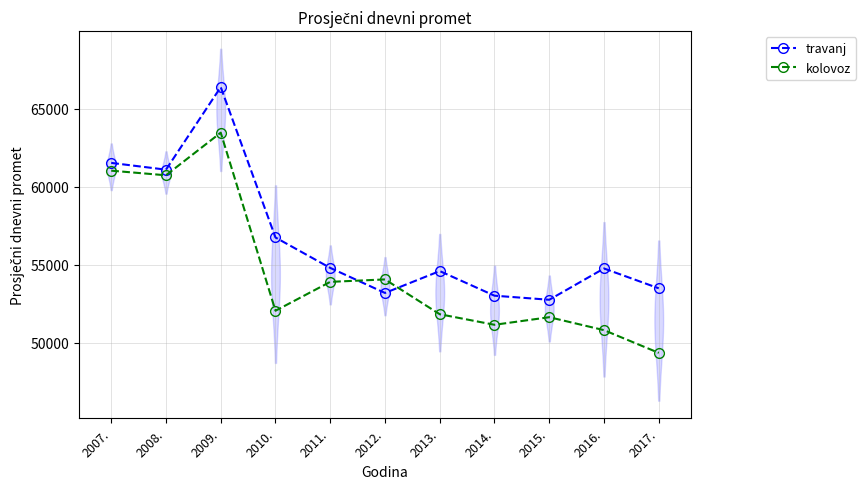

How many data points does each series have?

11